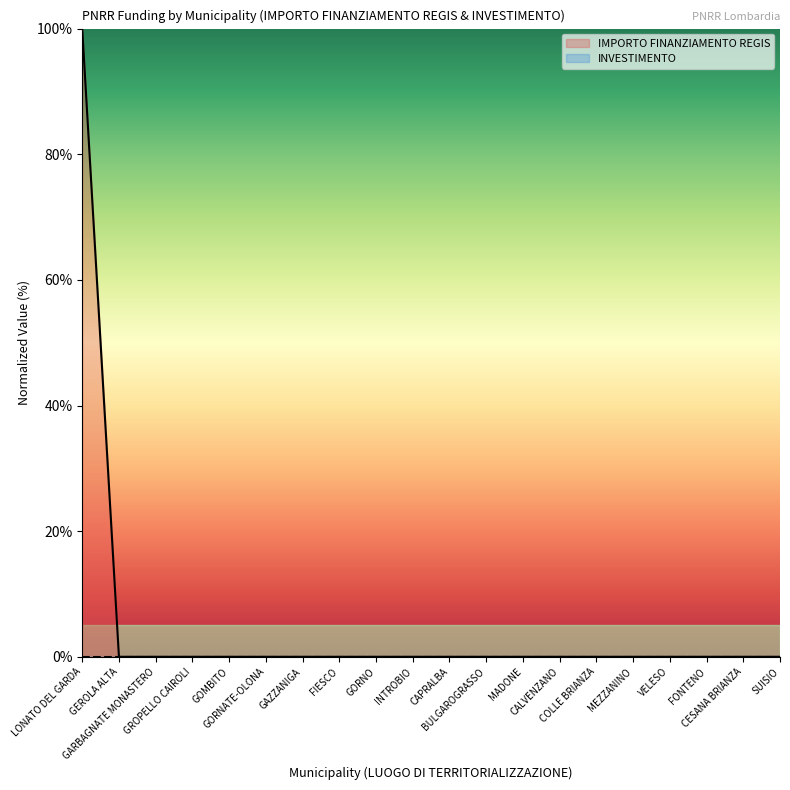

Reading left to right, transcribe all the data shown in this chart.

100.0	0.0	0.0	0.0	0.0	0.0	0.0	0.0	0.0	0.0	0.0	0.0	0.0	0.0	0.0	0.0	0.0	0.0	0.0	0.0